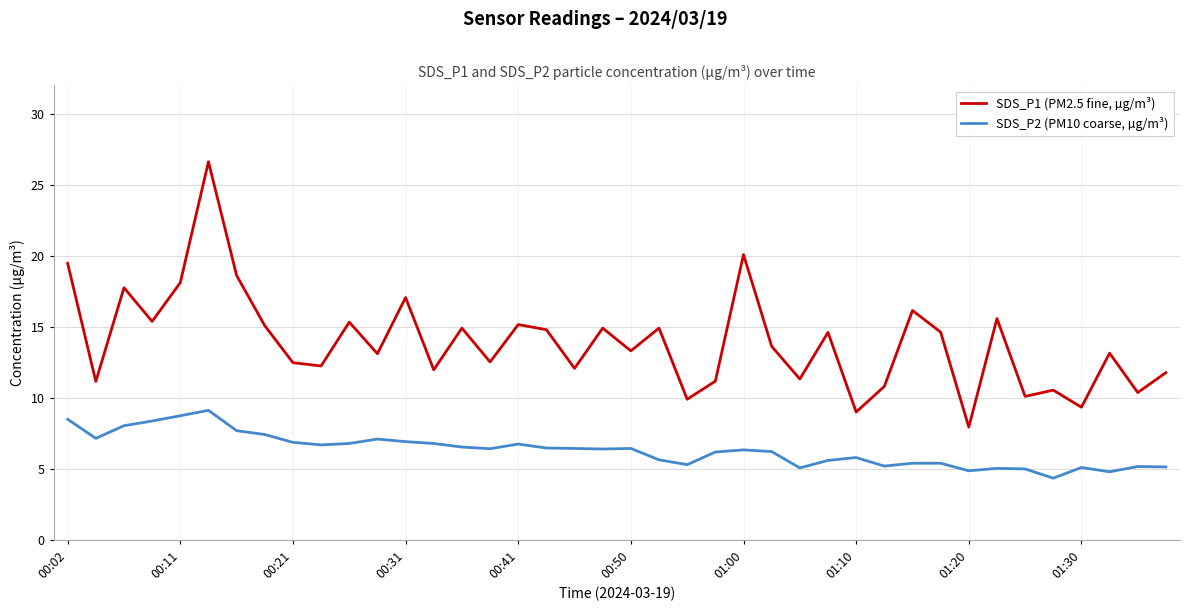

Does the chart display data point markers on the line(s)?

No